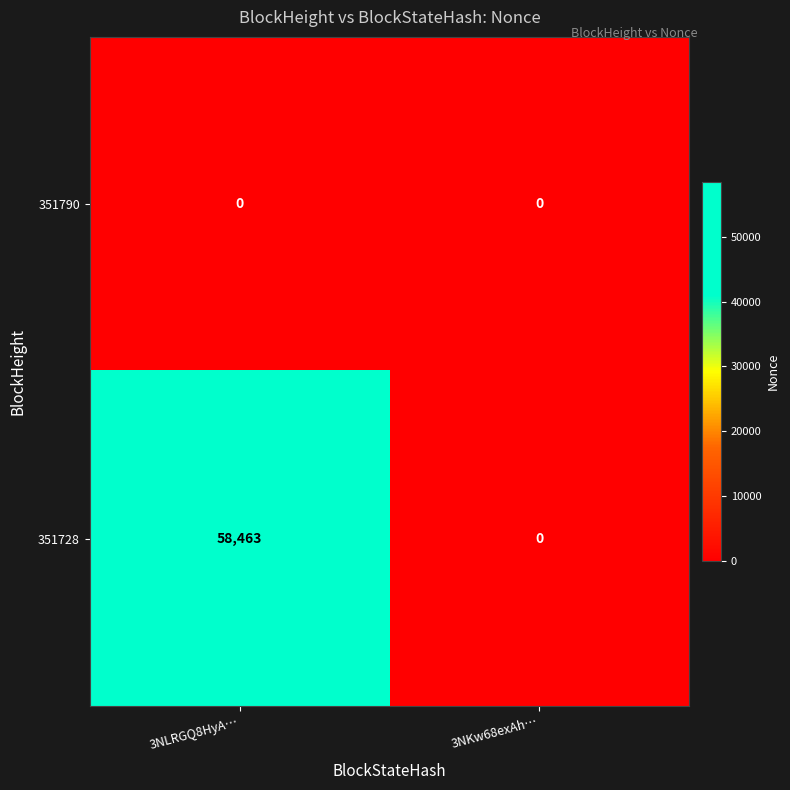

List the series in order of their peak value, lowest first.

351790, 351728